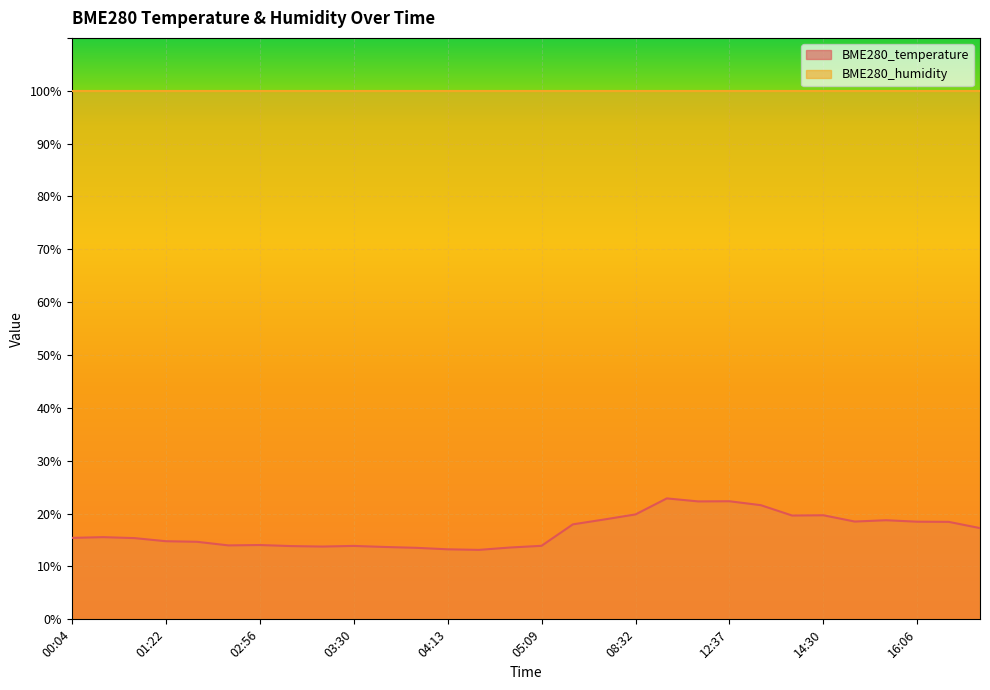

How many interior local valleys (lower than both neighbors) does the data have?

6